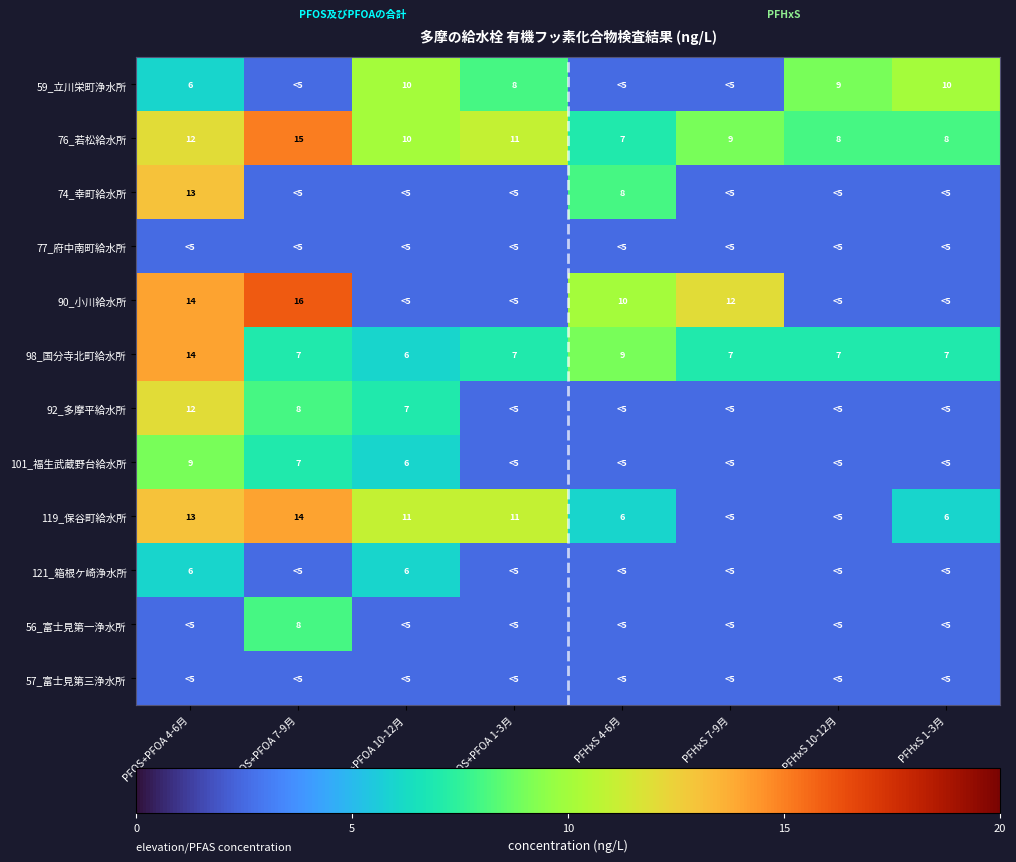

What is the spread (max minus min) of values at PFOS+PFOA 1-3月?

8.5